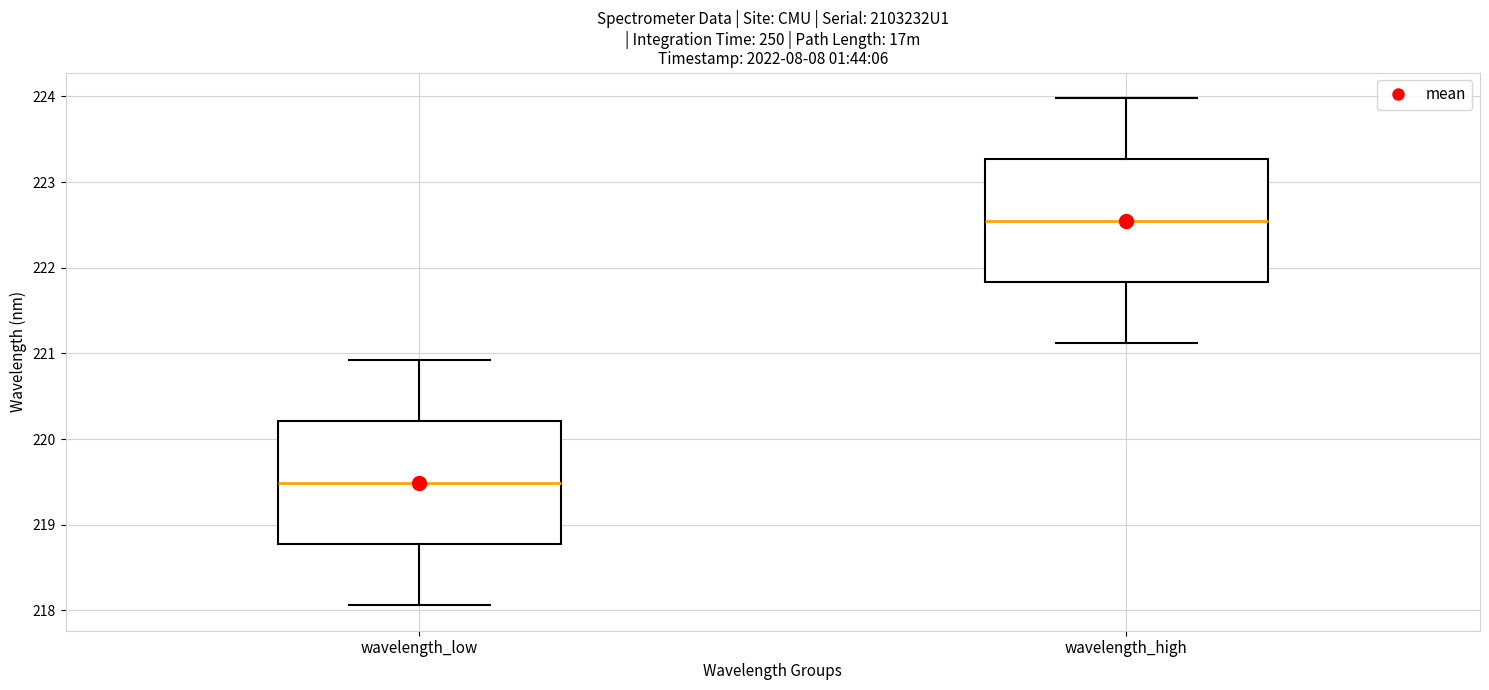

Reading left to right, read every box against the y-axis: the position of its median line, the range the box covers, and the ends of its whiskers. The values are not printed on the chart, so give them approximately, as read against the axis.

wavelength_low: median 219.5, box 218.8 to 220.2, whiskers 218.1 to 220.9
wavelength_high: median 222.5, box 221.8 to 223.3, whiskers 221.1 to 224.0